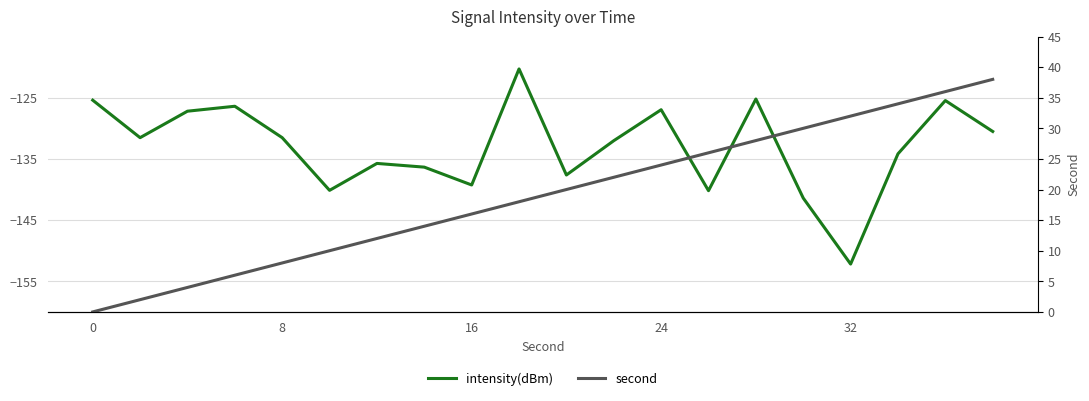

List the series in order of their peak value, highest first.

second, intensity(dBm)